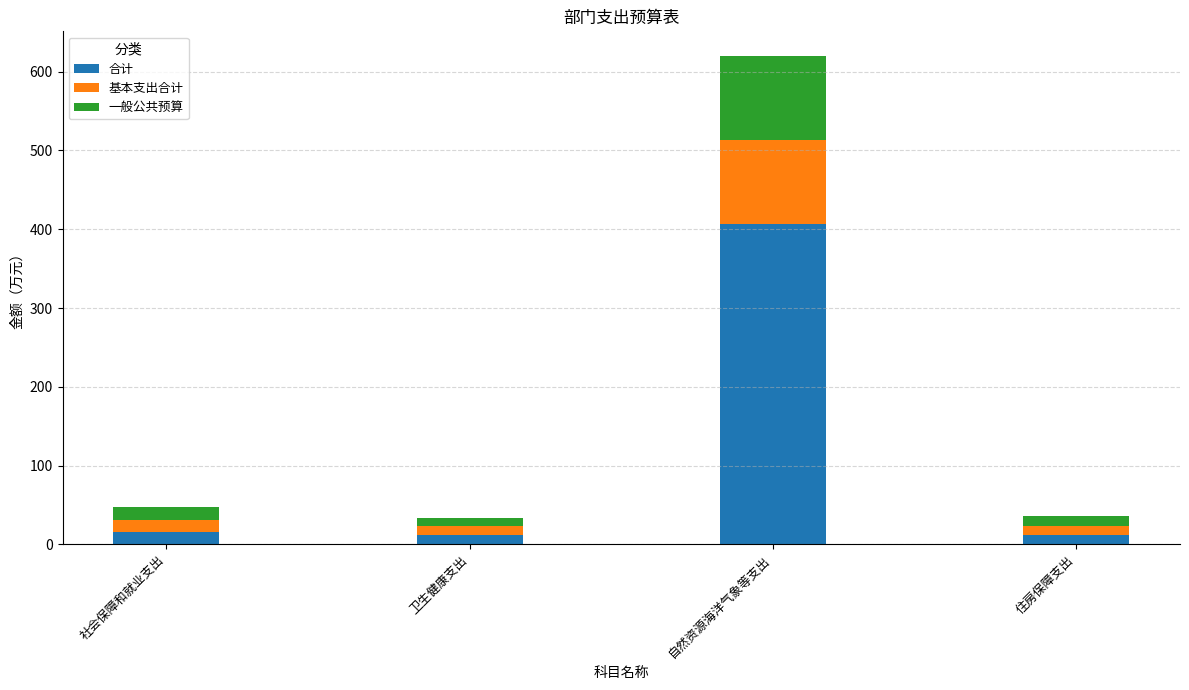

What is the total value across all series at 卫生健康支出?

33.9